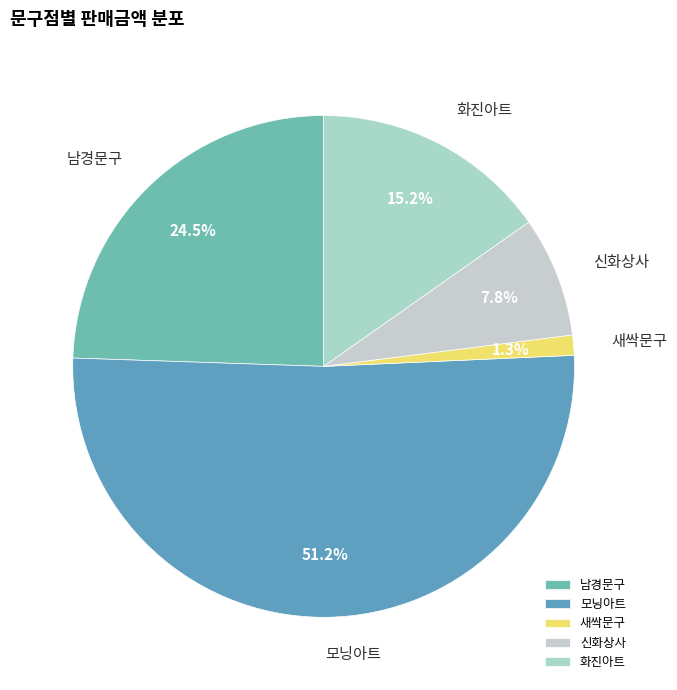

Which slice represents more than half of the pie?

모닝아트